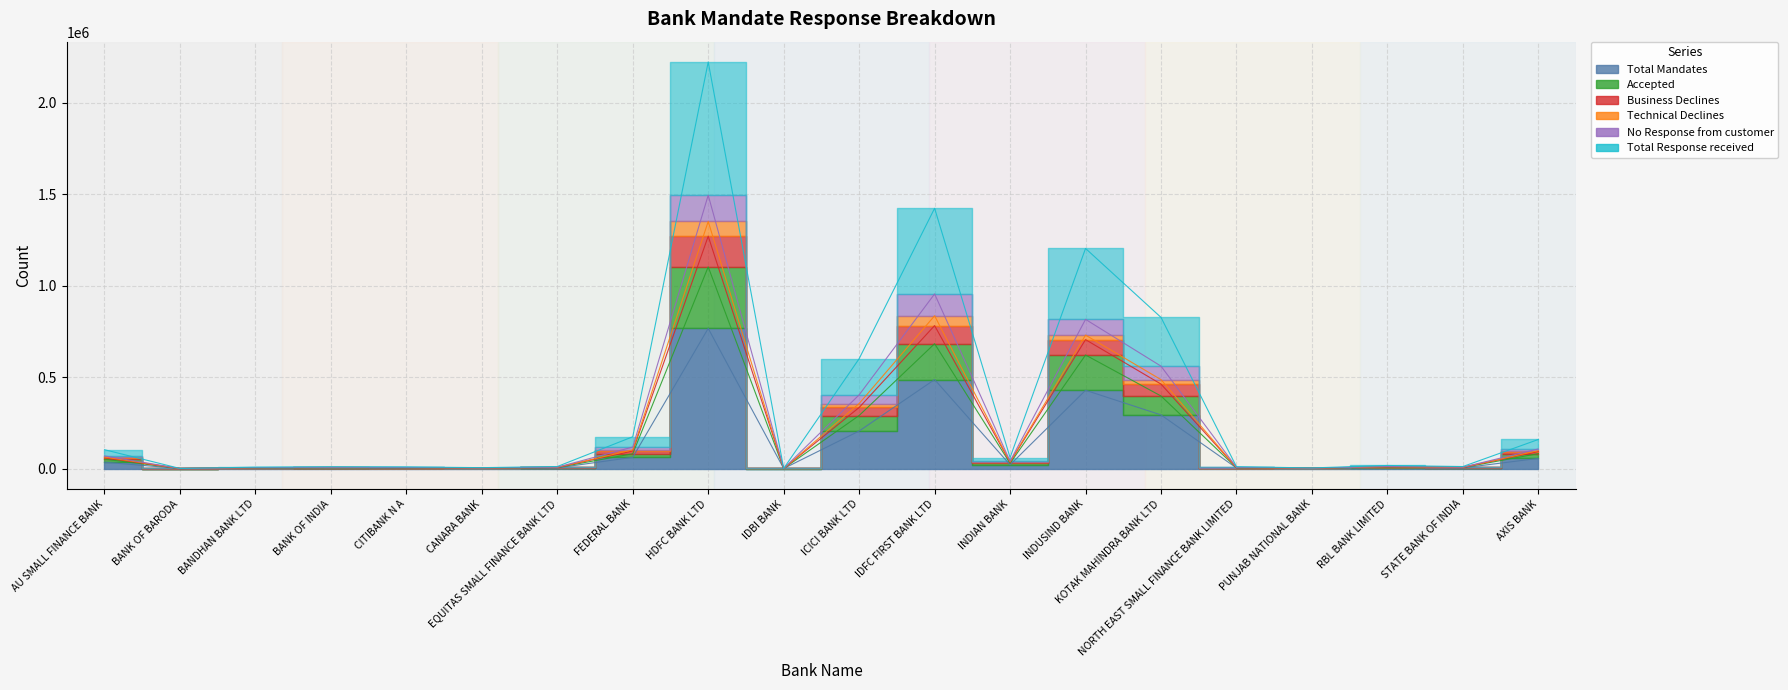

What is the label of the 10th point from the right?

ICICI BANK LTD